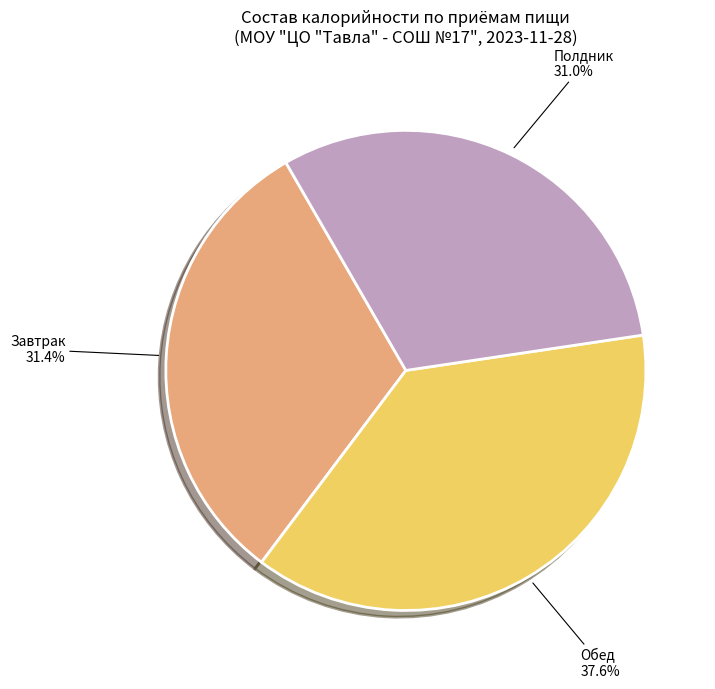

Is there any slice that represents more than half of the pie?

No